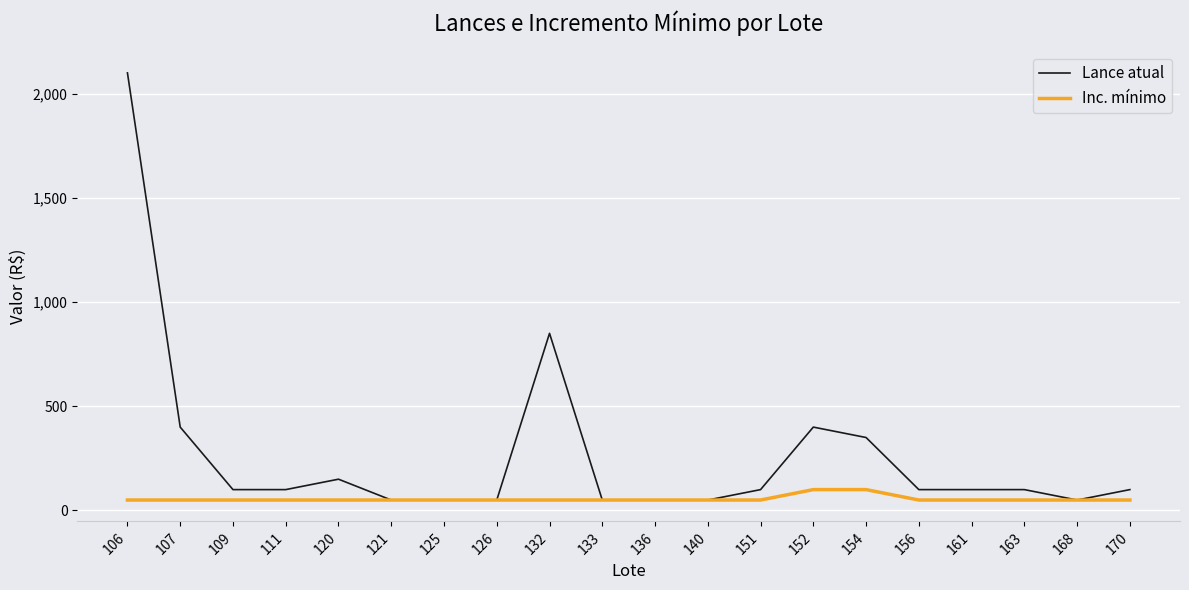

Is it true that Inc. mínimo equals 100 at 152?

True